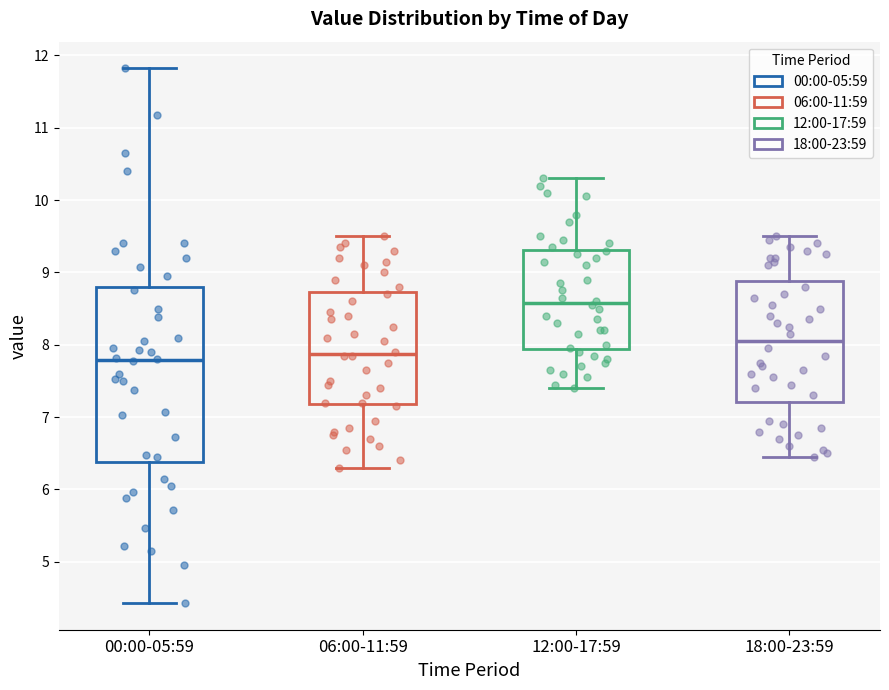

Reading left to right, read every box against the y-axis: the position of its median line, the range the box covers, and the ends of its whiskers. The values are not printed on the chart, so give them approximately, as read against the axis.

00:00-05:59: median 7.8, box 6.4 to 8.8, whiskers 4.4 to 11.8
06:00-11:59: median 7.9, box 7.2 to 8.7, whiskers 6.3 to 9.5
12:00-17:59: median 8.6, box 7.9 to 9.3, whiskers 7.4 to 10.3
18:00-23:59: median 8.1, box 7.2 to 8.9, whiskers 6.5 to 9.5